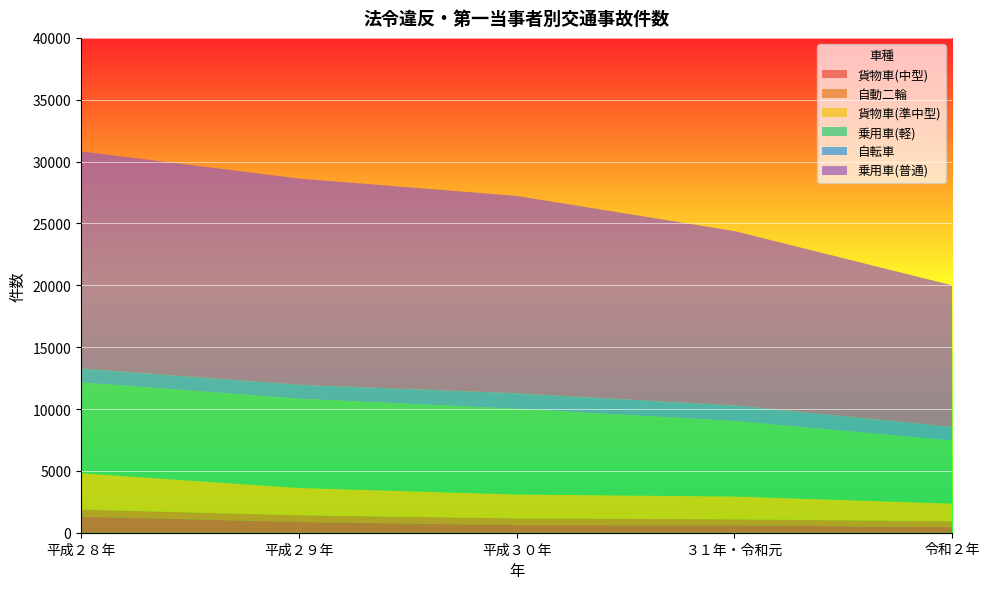

Reading right to left, what are all the values shown in this chart?

貨物車(中型): 令和２年=447	３１年・令和元=601	平成３０年=614	平成２９年=871	平成２８年=1305
自動二輪: 令和２年=476	３１年・令和元=479	平成３０年=543	平成２９年=540	平成２８年=566
貨物車(準中型): 令和２年=1430	３１年・令和元=1846	平成３０年=1936	平成２９年=2205	平成２８年=2935
乗用車(軽): 令和２年=5088	３１年・令和元=6108	平成３０年=6924	平成２９年=7216	平成２８年=7347
自転車: 令和２年=1115	３１年・令和元=1255	平成３０年=1254	平成２９年=1132	平成２８年=1122
乗用車(普通): 令和２年=11441	３１年・令和元=14095	平成３０年=15954	平成２９年=16667	平成２８年=17555